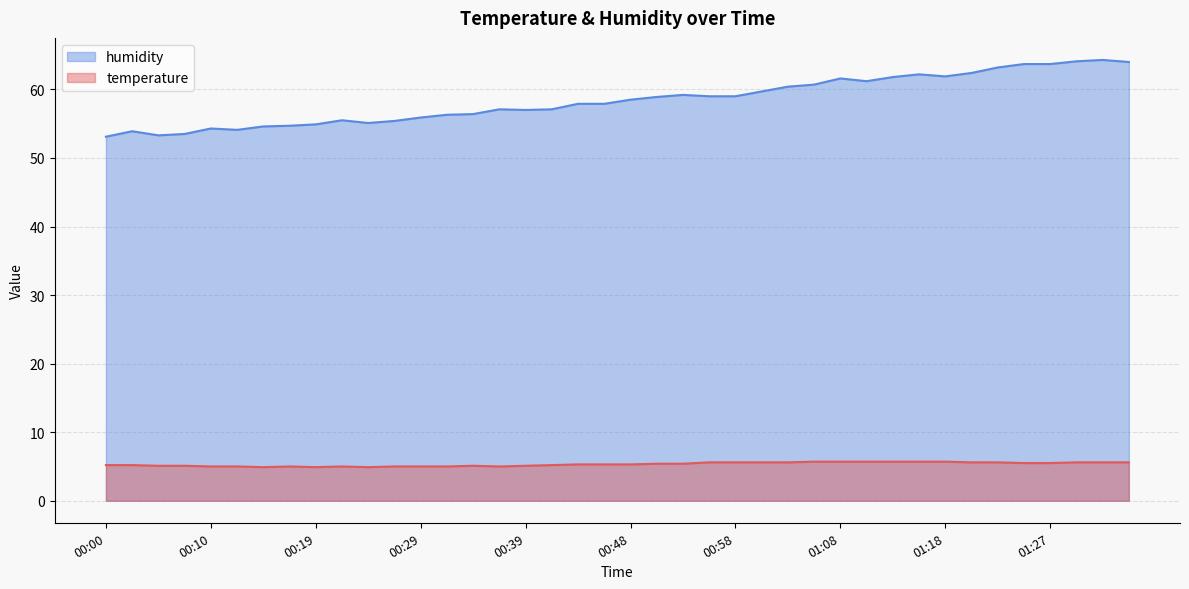

The humidity series shows 64.1 at 01:30. True or false?

True